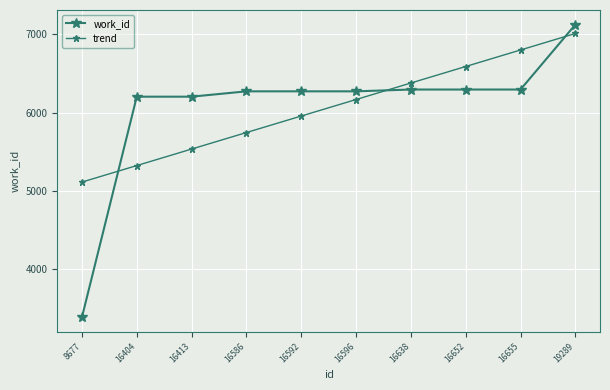

After their last crossing, which series has the higher values: trend or work_id?

work_id